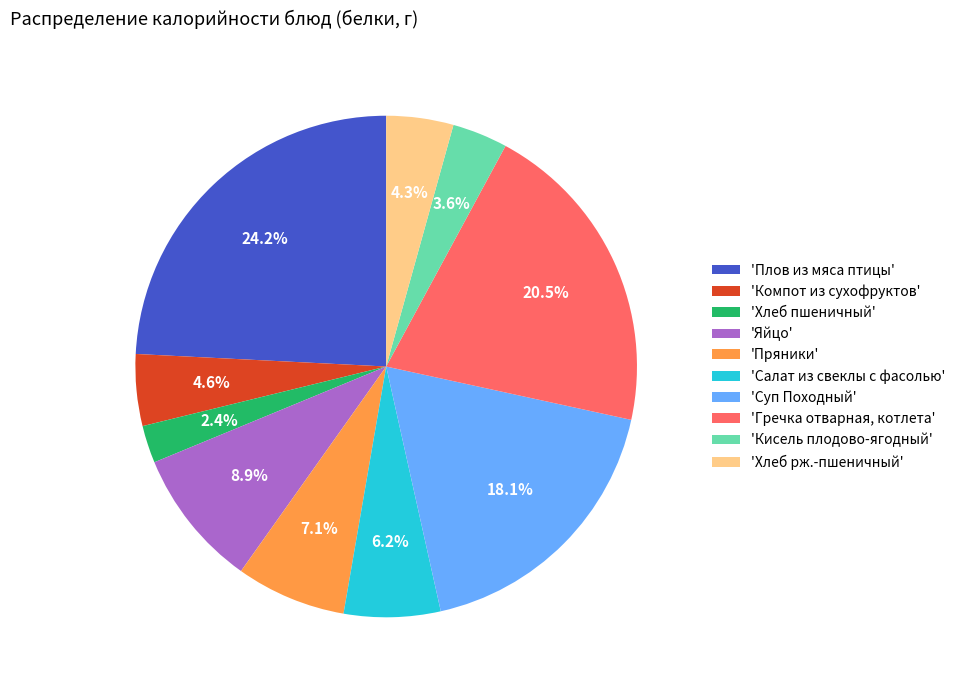

What is the smallest slice in the pie chart?

'Хлеб пшеничный'